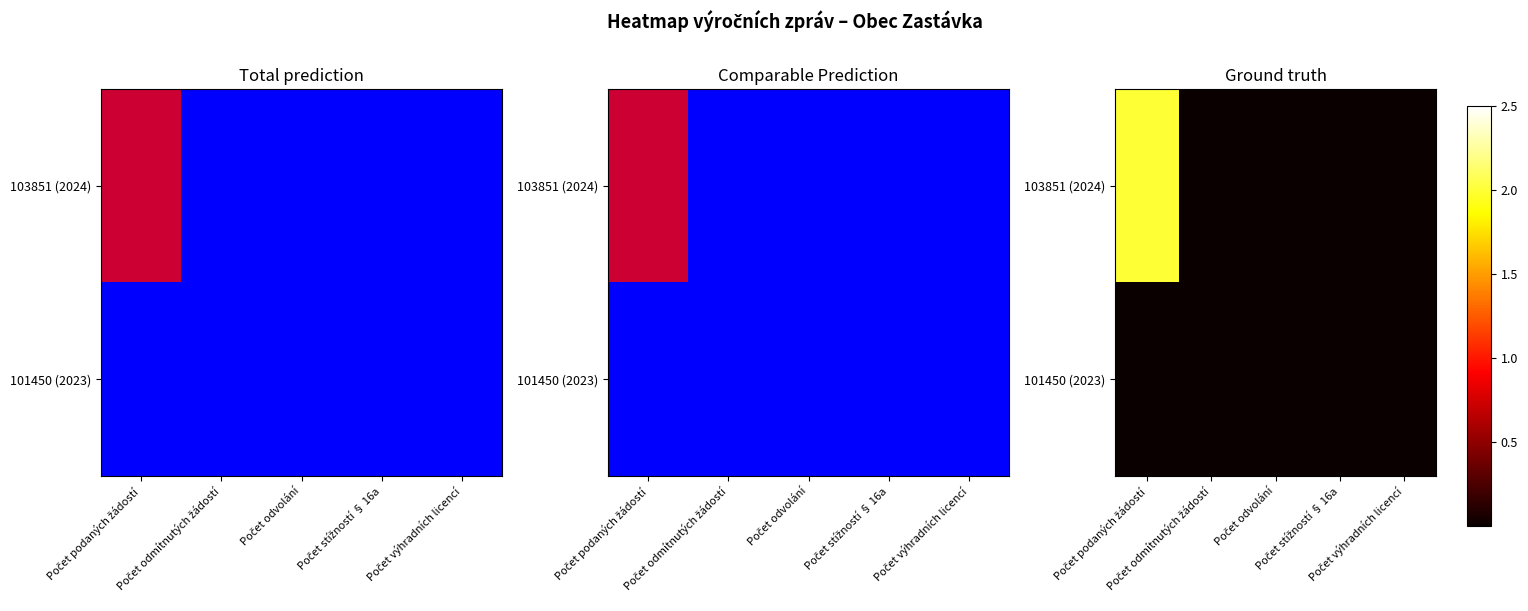

What is the spread (max minus min) of values at Počet podaných žádostí?

2